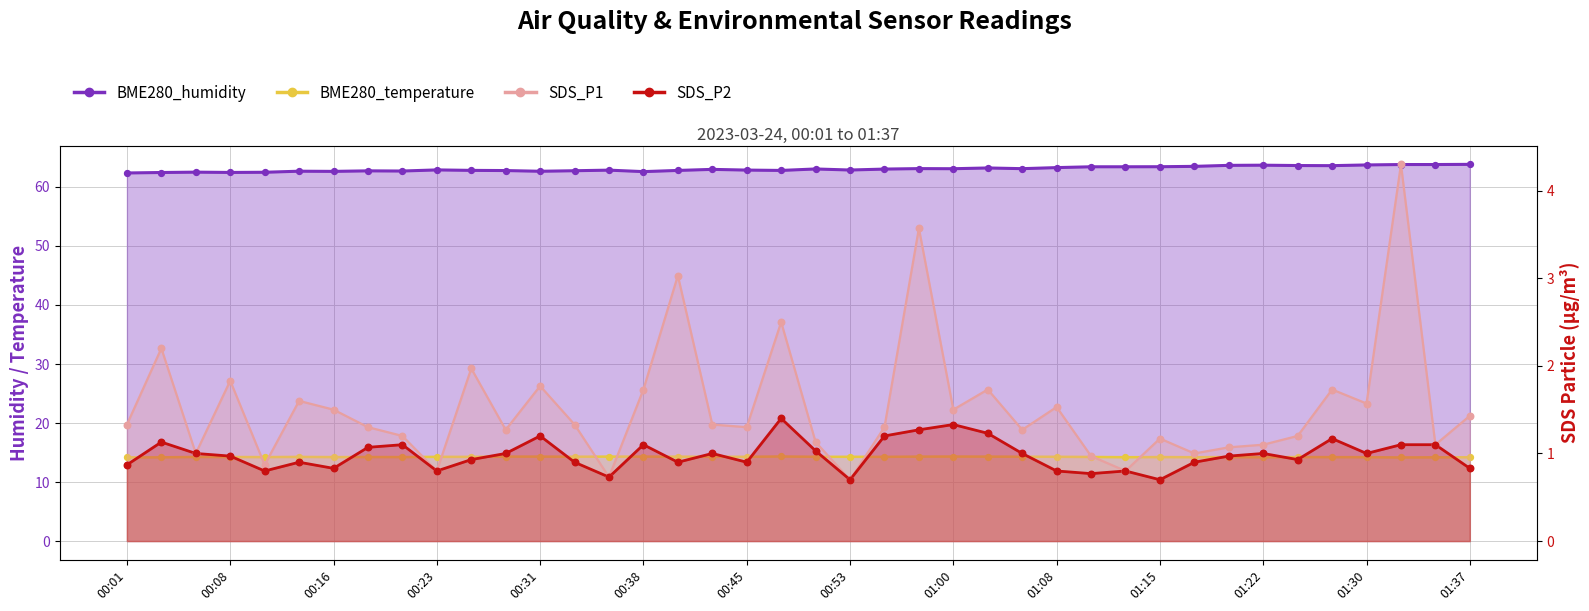

Which series has the largest Y range (max minus min)?

SDS_P1